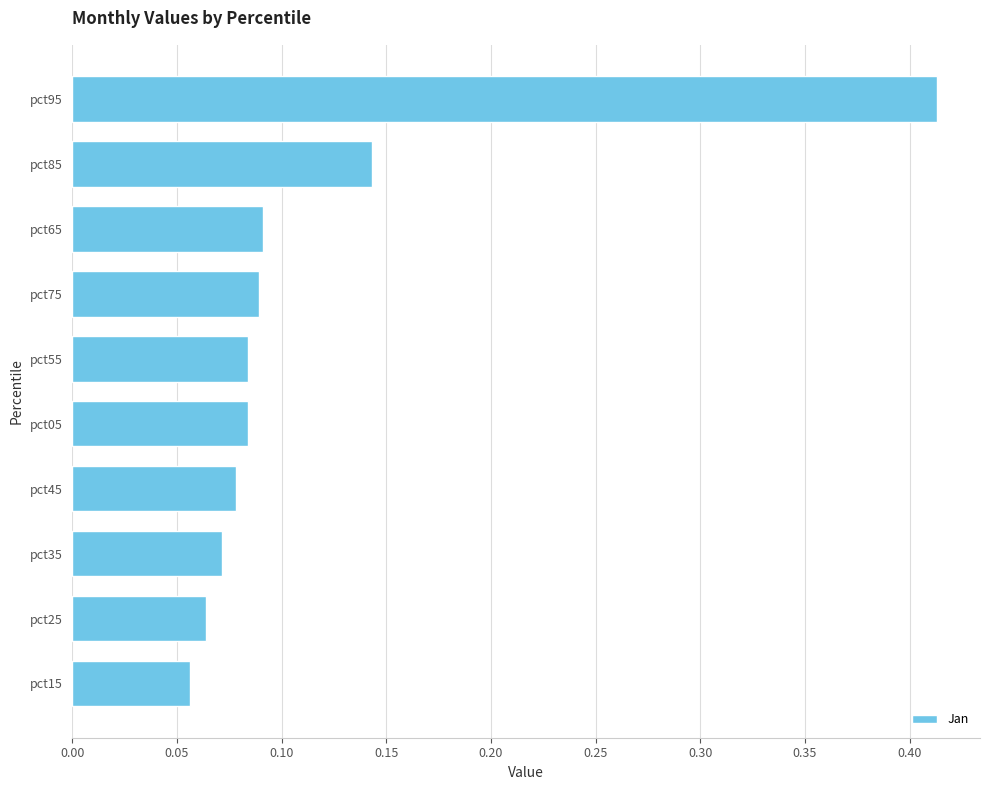

What is the difference between the values at pct75 and pct95?

0.3